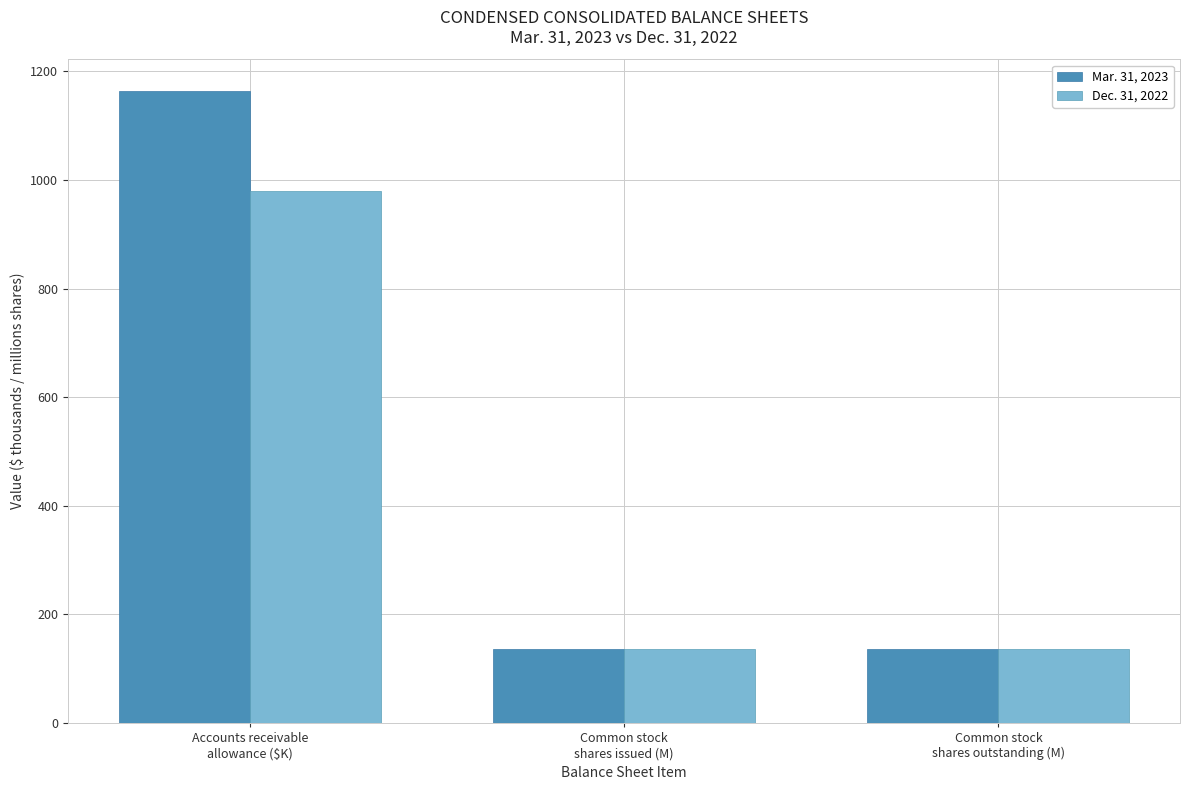

What value does the Mar. 31, 2023 series have at Common stock
shares outstanding (M)?

137.0